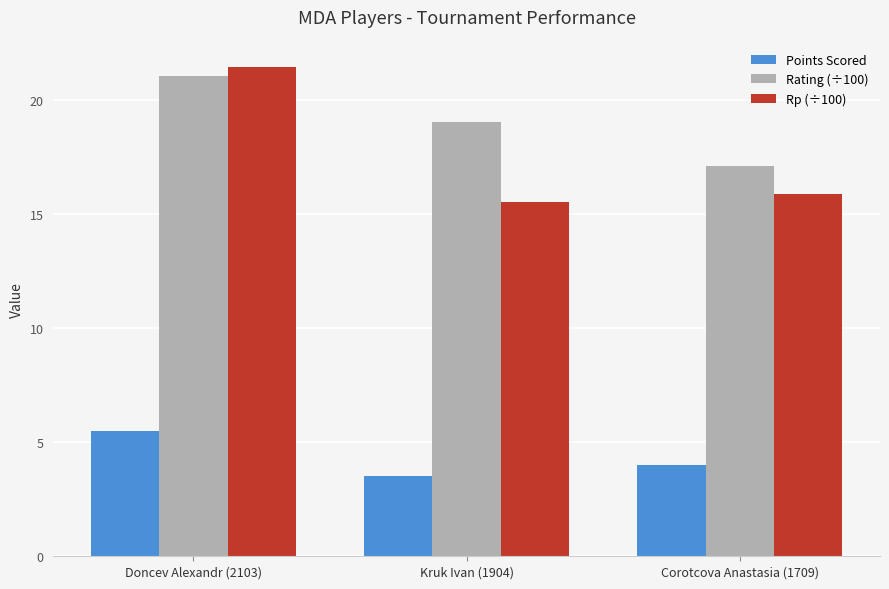

Rank the series by their maximum value, from highest to lowest.

Rp (÷100), Rating (÷100), Points Scored